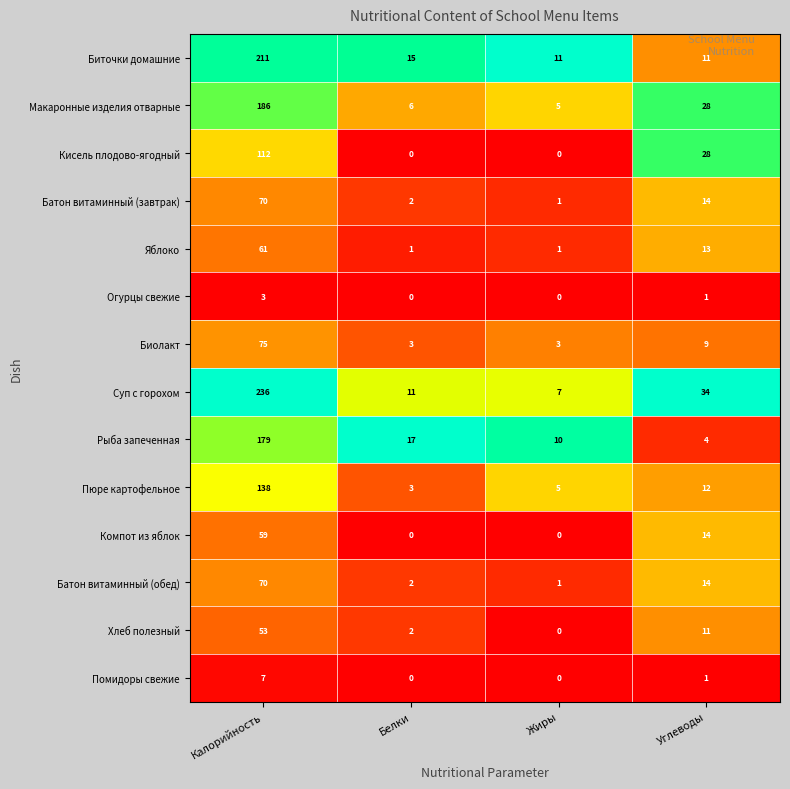

True or false: Пюре картофельное has a value of 12 at Углеводы.

True